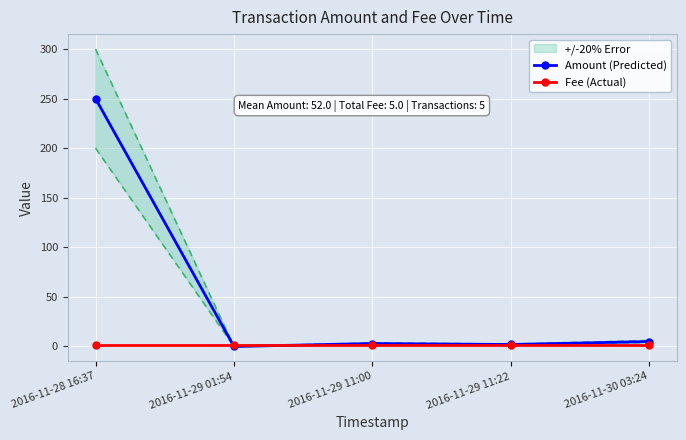

True or false: Amount (Predicted) has a value of 7 at 2016-11-30 03:24.

False